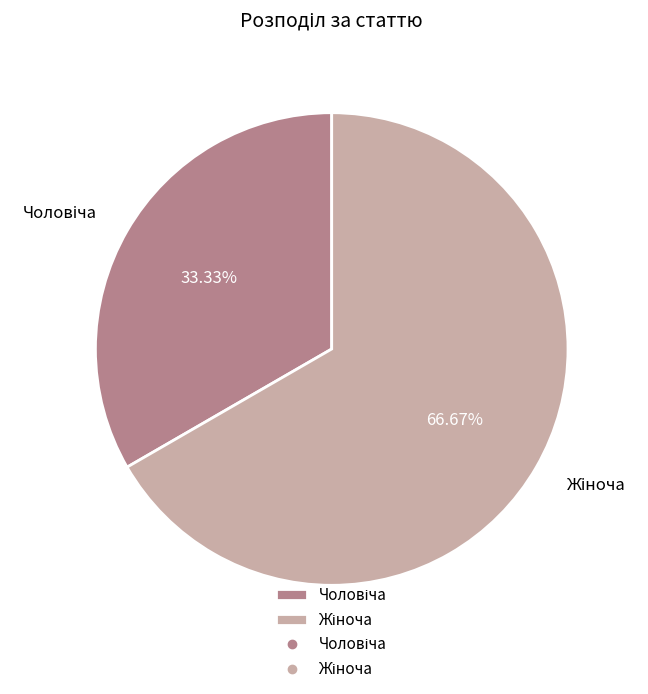

Is there a majority slice in this chart?

Yes